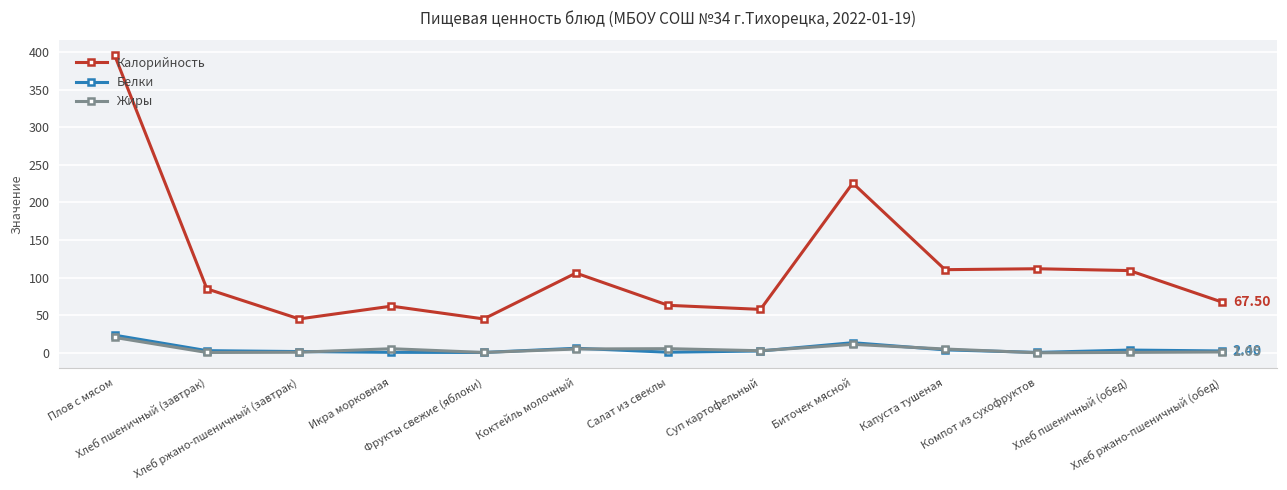

What is the total value across all series at Капуста тушеная?

119.4